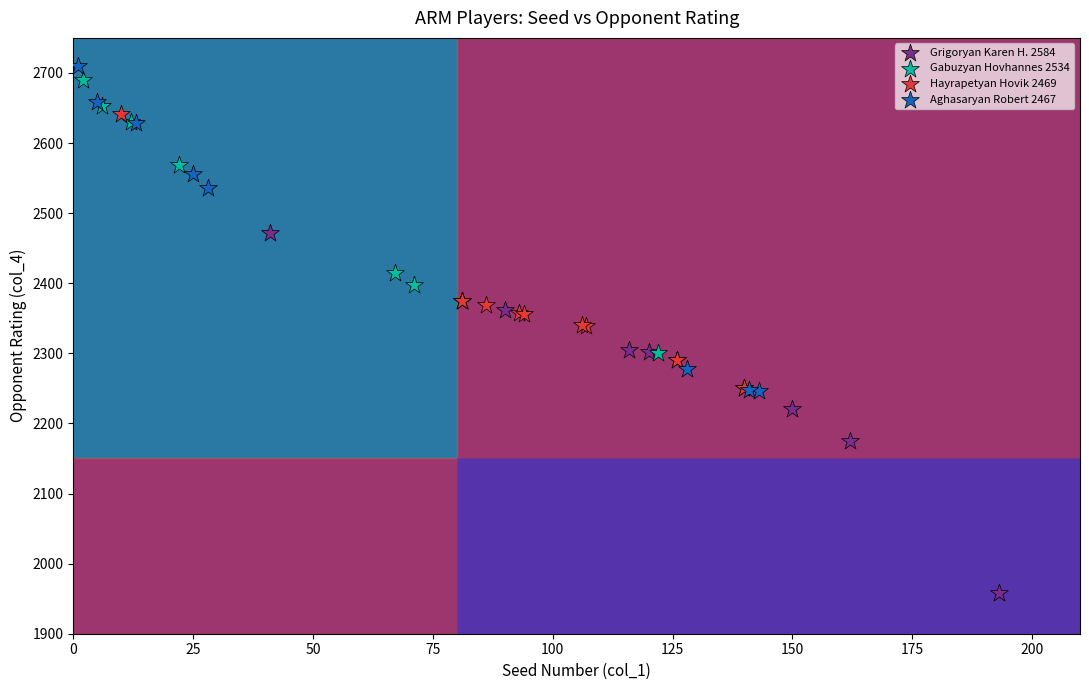

Which series reaches the minimum Y coordinate?

Grigoryan Karen H. 2584